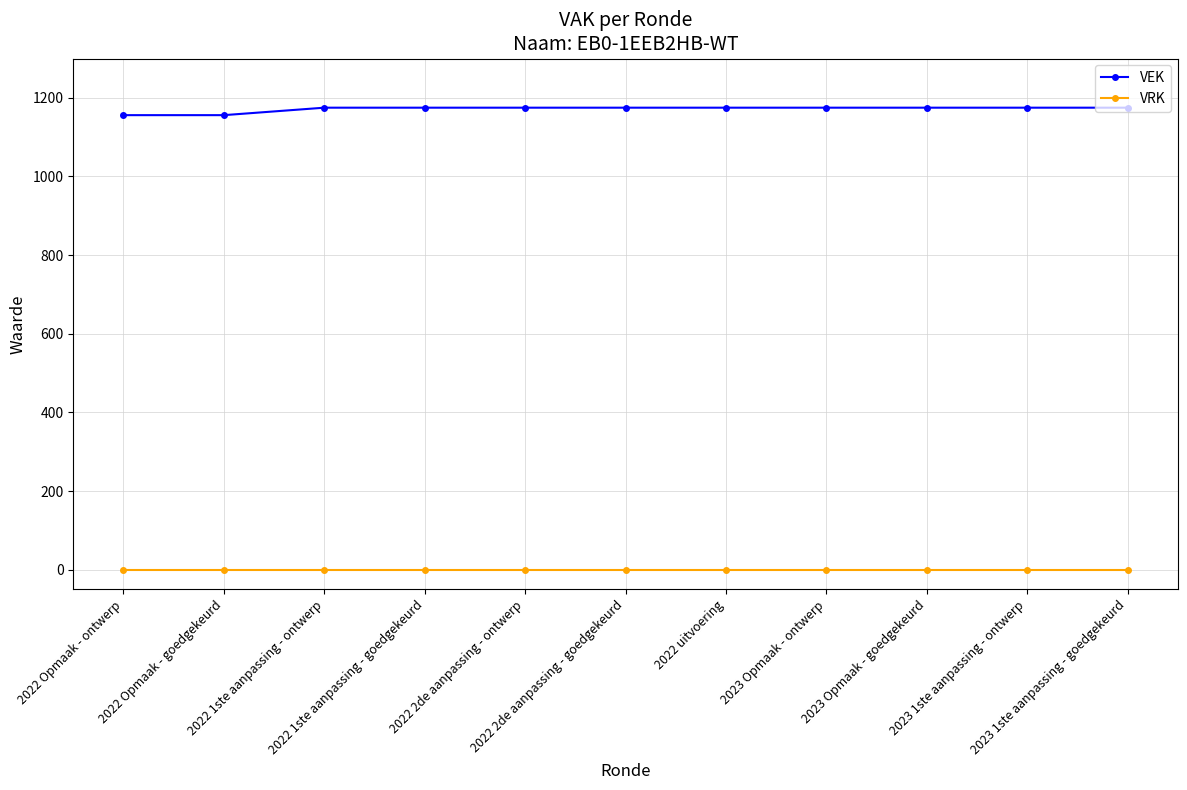

Which series has the widest spread of values?

VEK